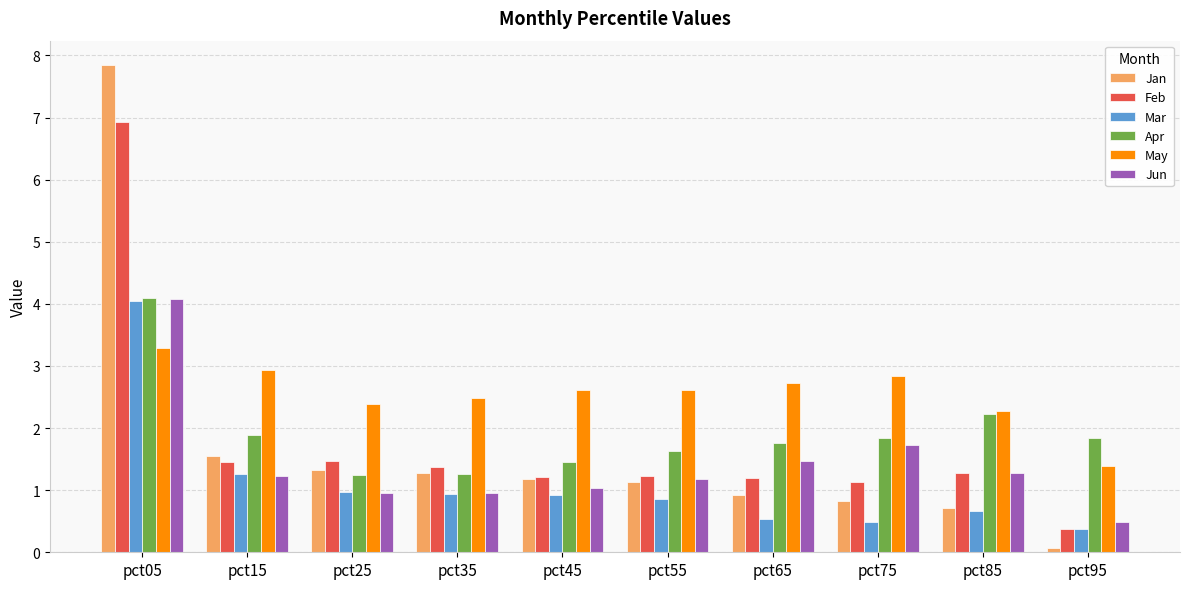

Are the bars horizontal?

No